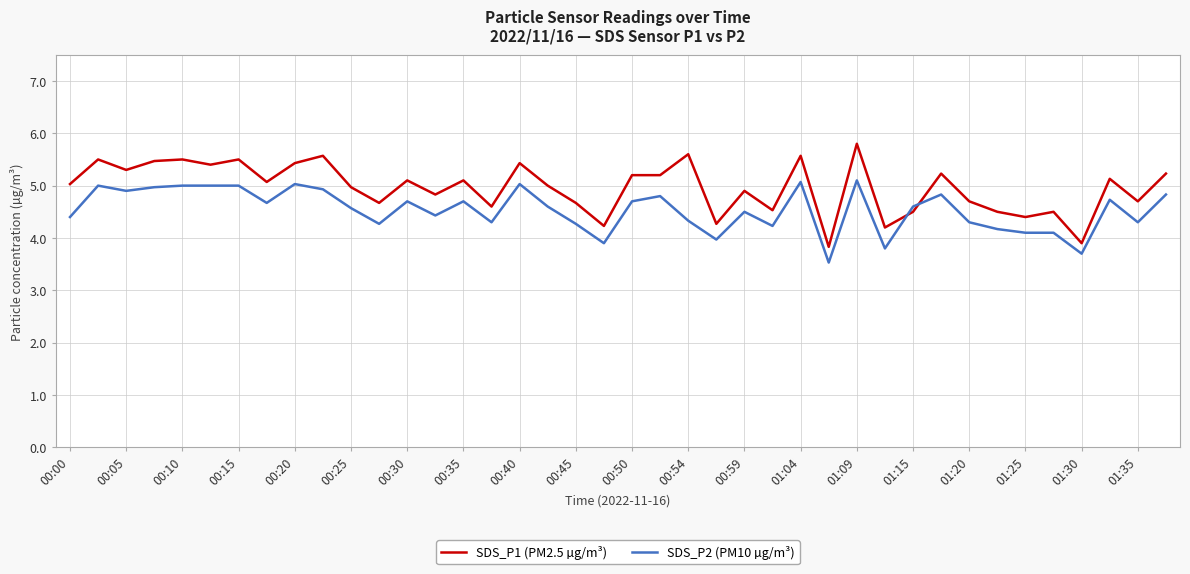

How many times do SDS_P2 (PM10 µg/m³) and SDS_P1 (PM2.5 µg/m³) cross each other?

2